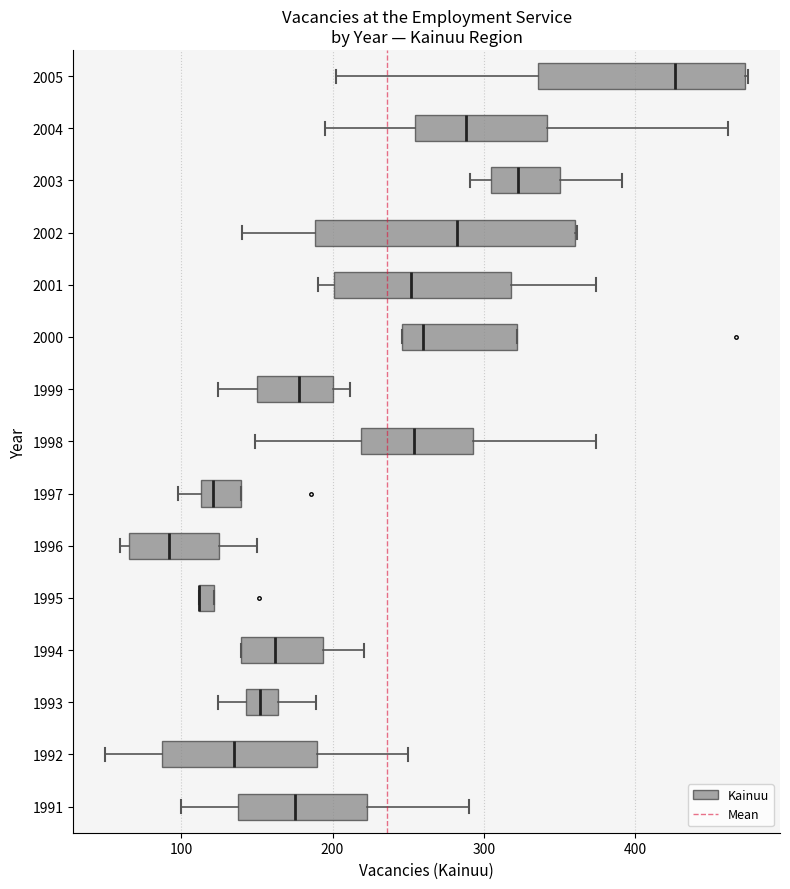

Which box is the widest, from its left edge to its right edge?

2002